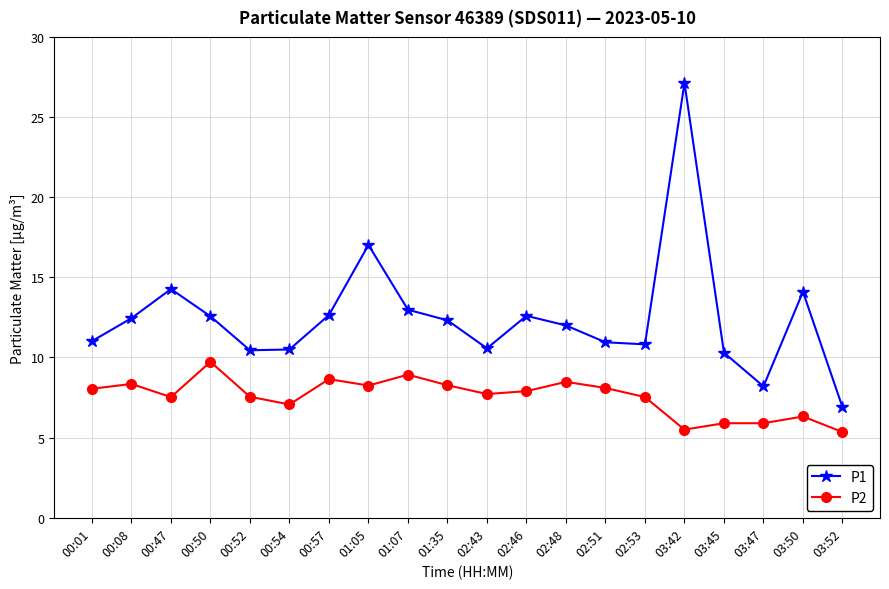

True or false: P1 has a value of 19.0 at 00:01.

False